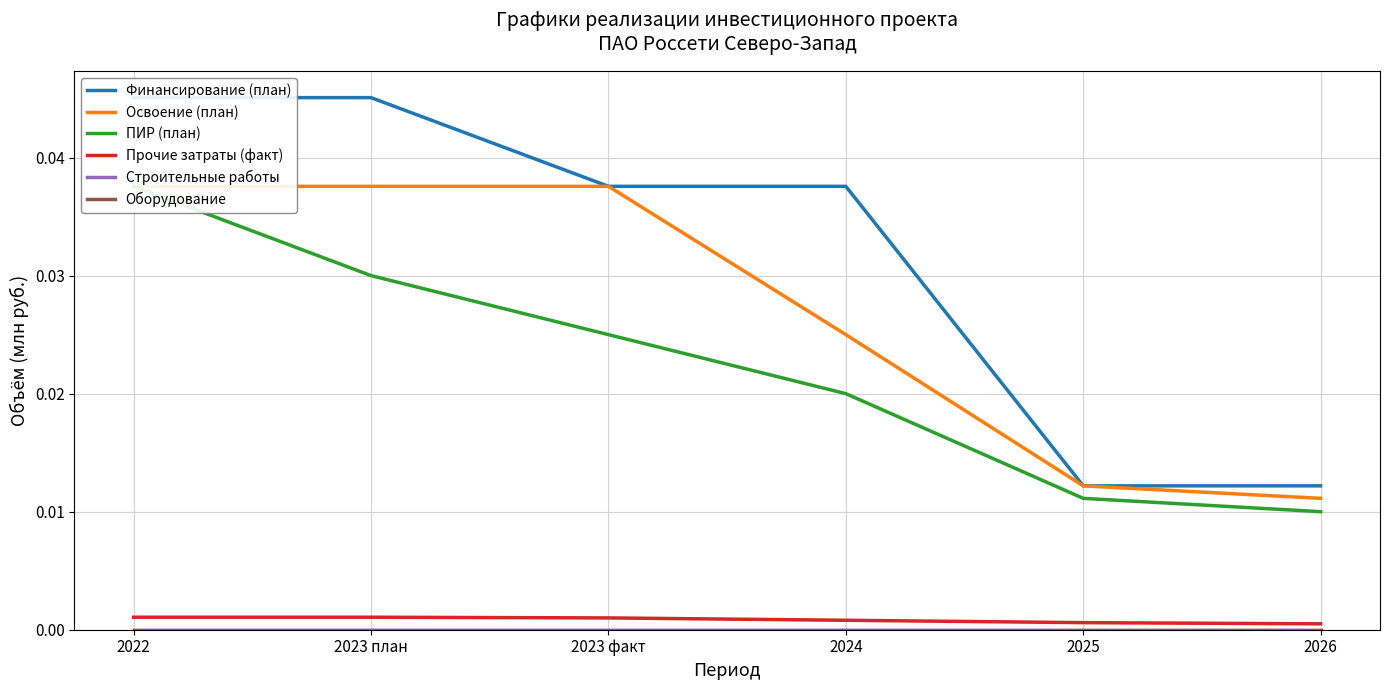

True or false: Финансирование (план) and Оборудование cross at least once.

False